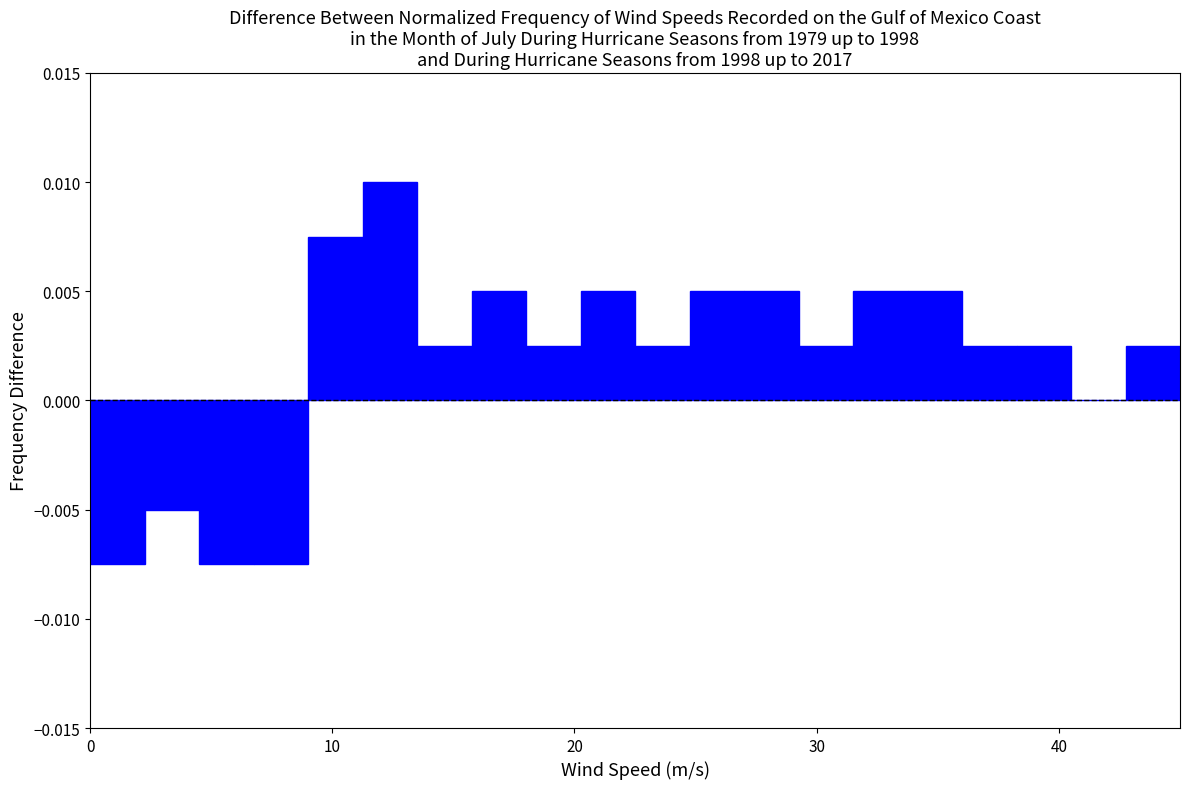

Read against the x-axis, roughly where is the centre of the tallest bar?

12